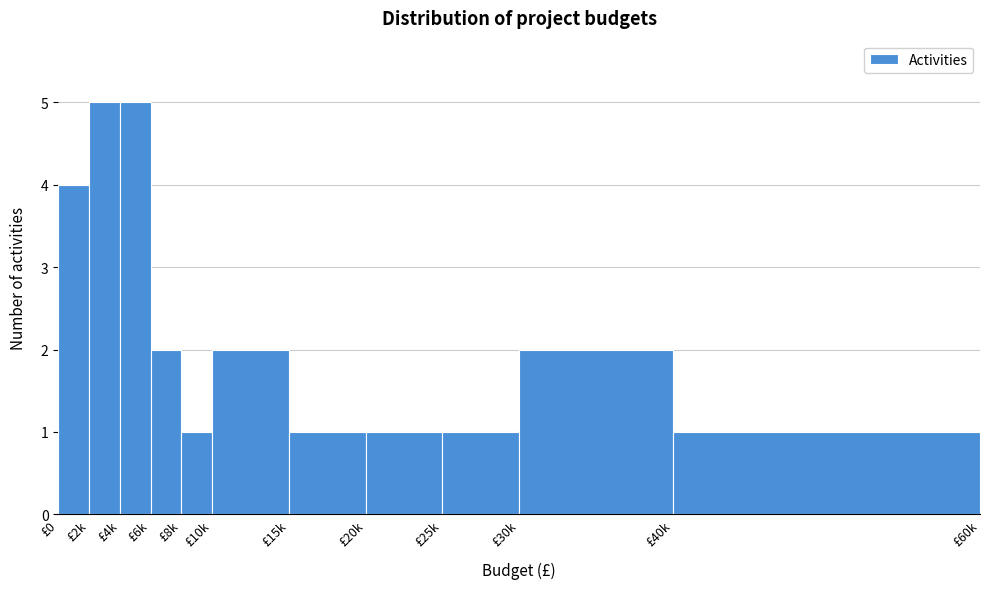

Reading right to left, transcribe all the data shown in this chart.

1	2	1	1	1	2	1	2	5	5	4